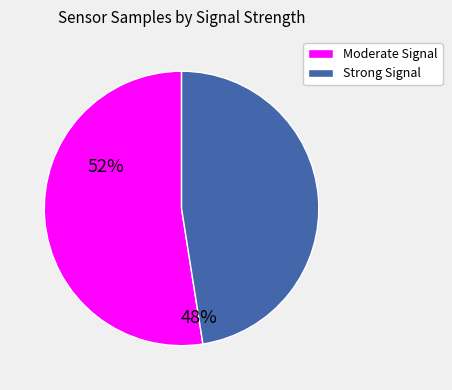

Is there a majority slice in this chart?

Yes